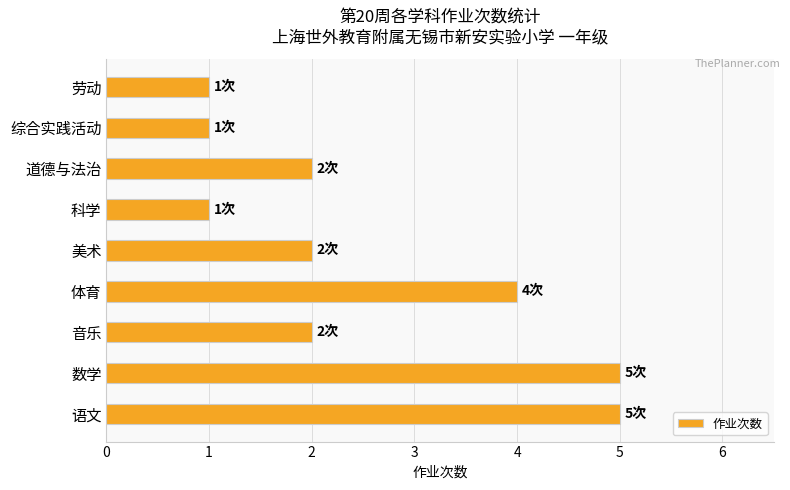

Read the value at 数学.

5